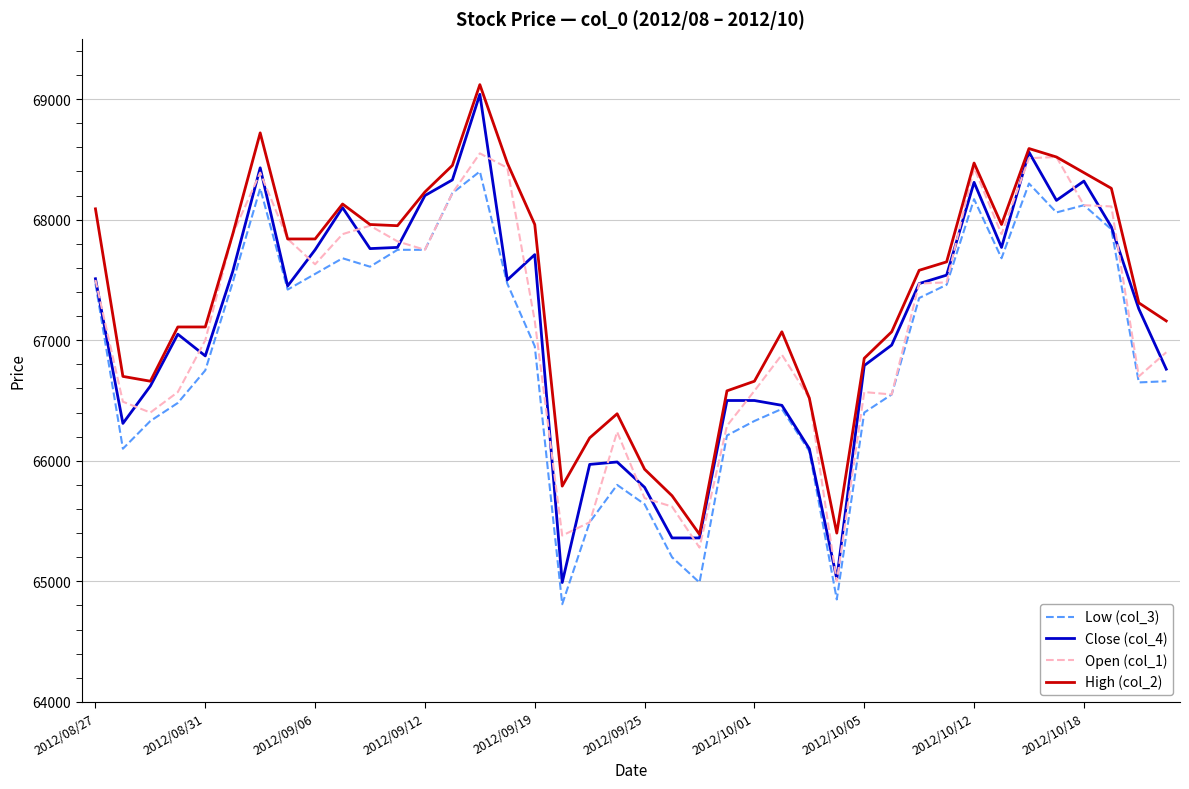

What is the minimum value for Low (col_3)?

64810